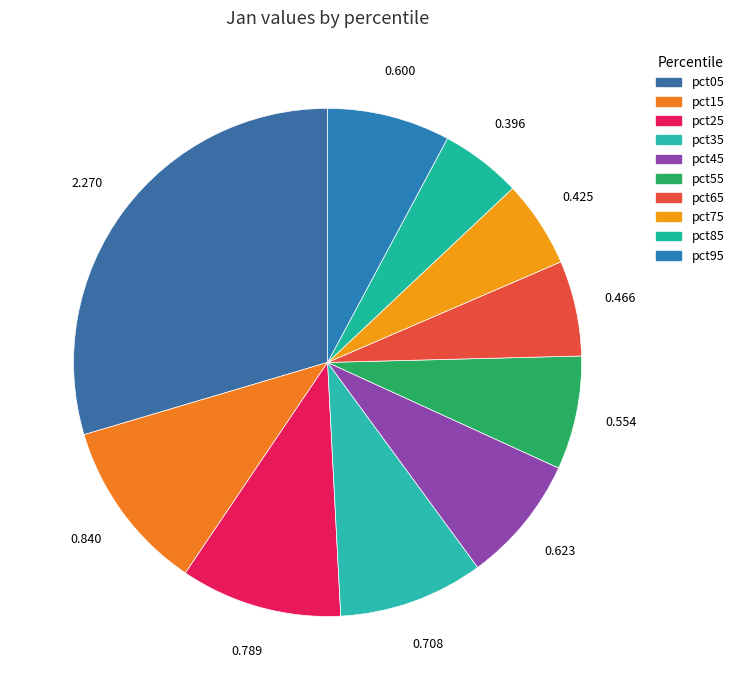

Is it true that pct85 is 1% of the pie?

False